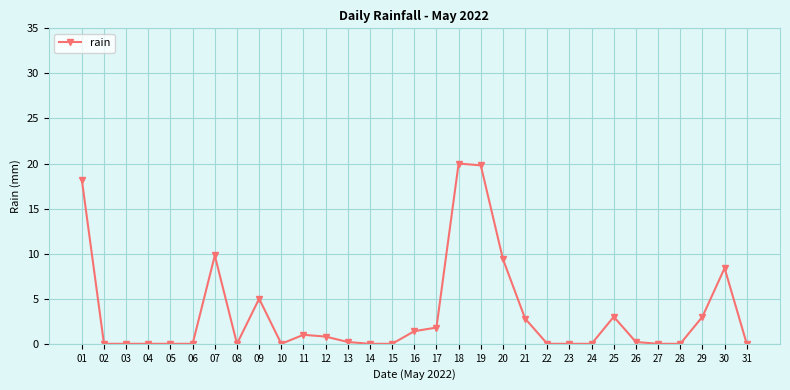

True or false: there are more than 1 points higher than both neighbors.

True